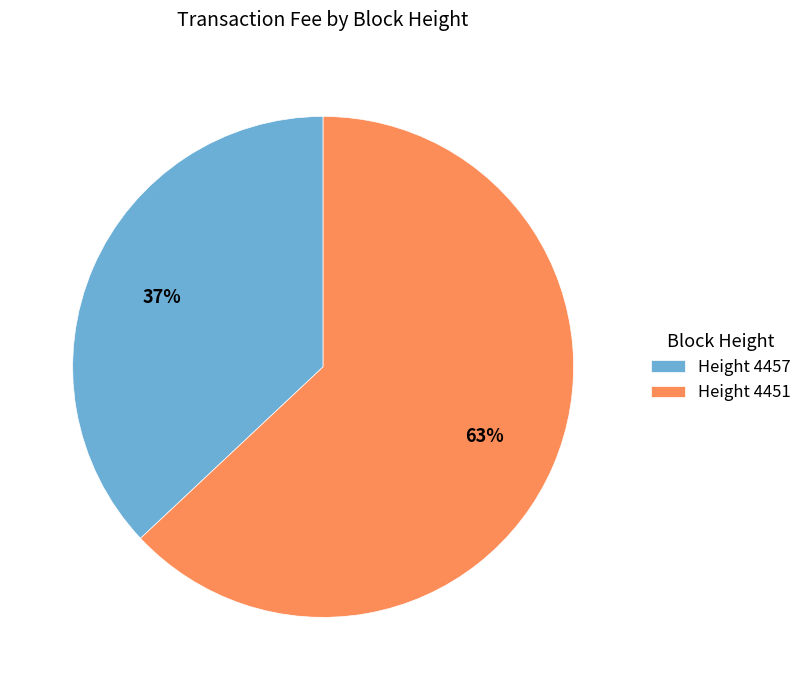

How many segments does this pie chart have?

2